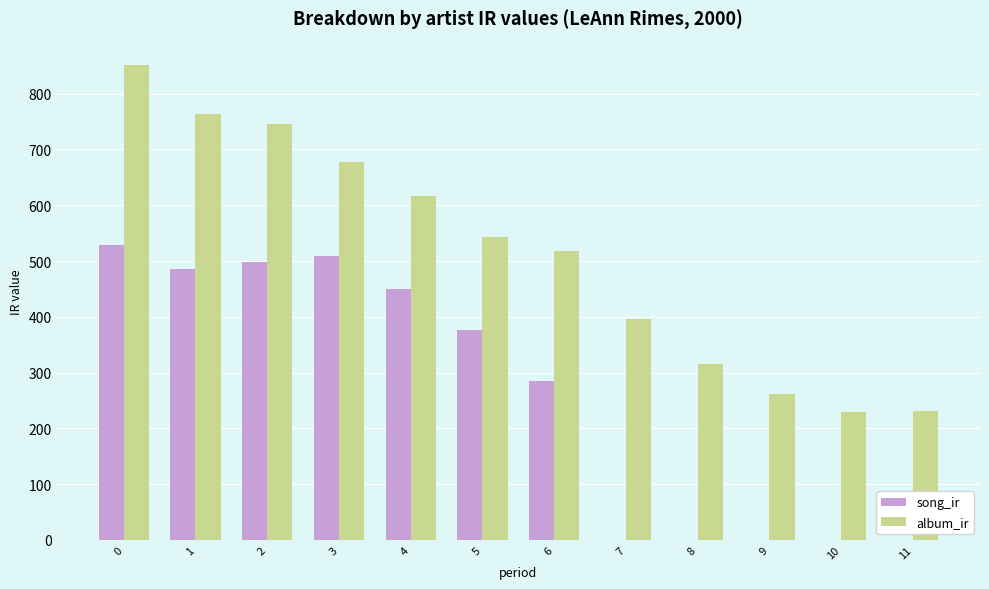

What is the greatest value displayed?

850.9